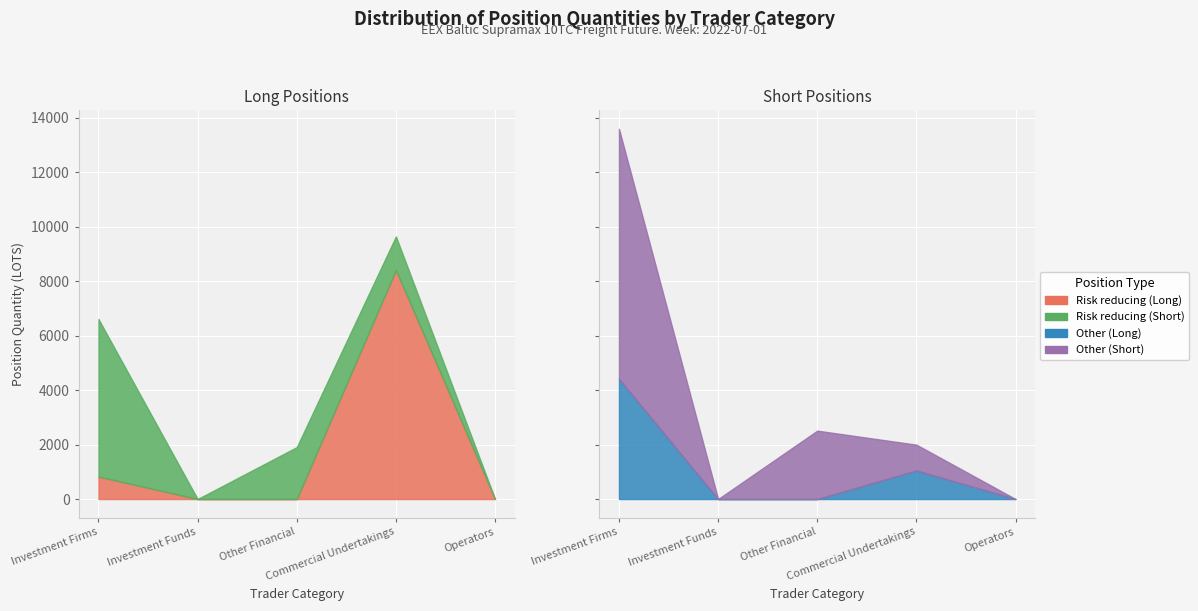

What is the highest value of the Other (Short) series?

9176.8